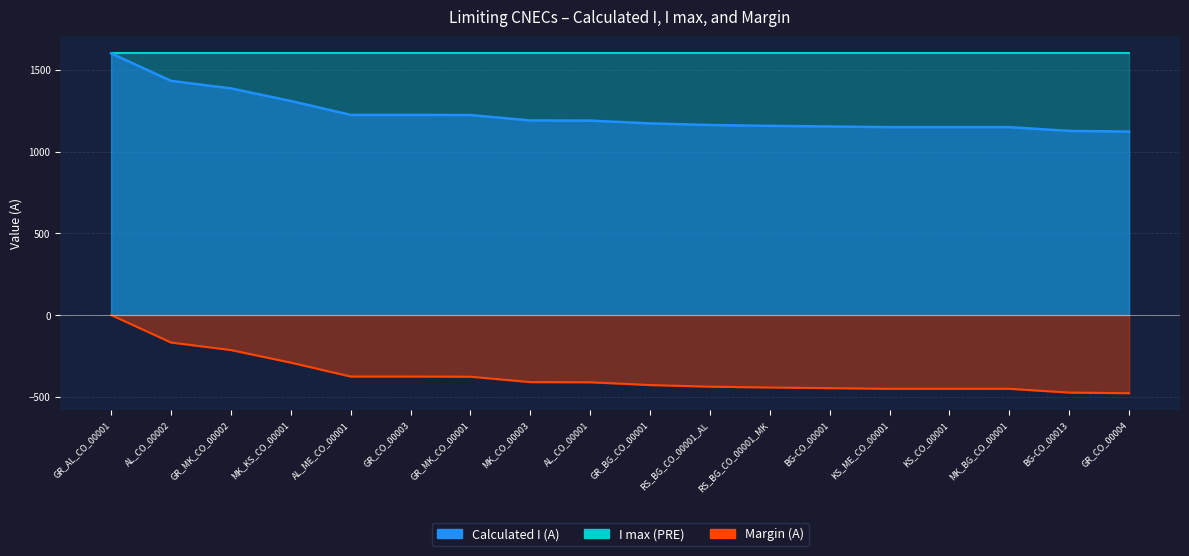

What is the approximate value of Calculated I (A) at GR_AL_CO_00001?

1600